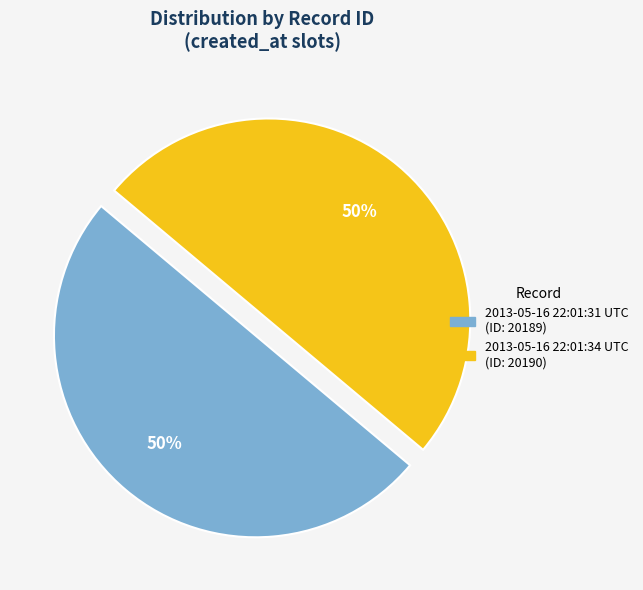

What percentage is the 2013-05-16 22:01:31 UTC slice, to the nearest percent?

50%